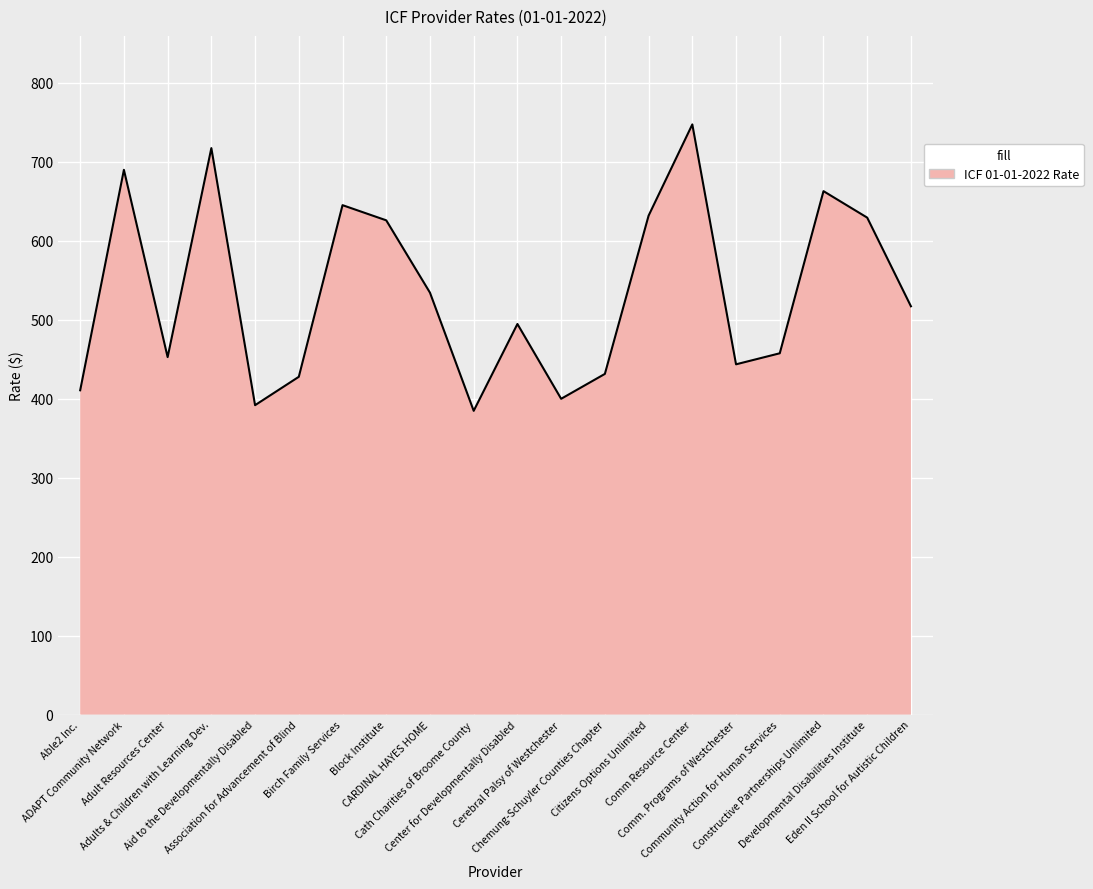

What is the difference between the second highest and minimum values?

332.6